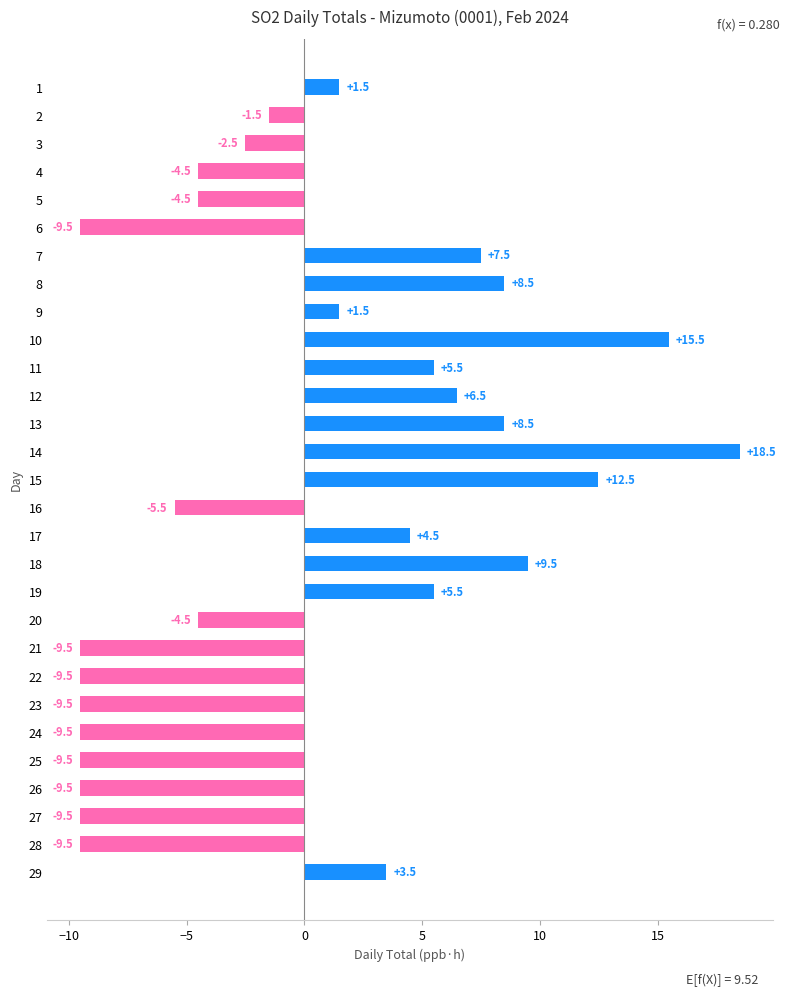

Is it true that the value at 10 is -3.5?

False